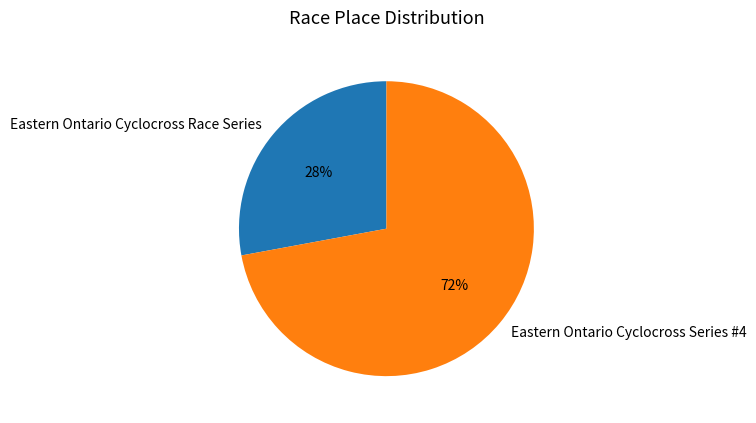

To the nearest percent, what is the combined percentage of Eastern Ontario Cyclocross Series #4 and Eastern Ontario Cyclocross Race Series?

100%